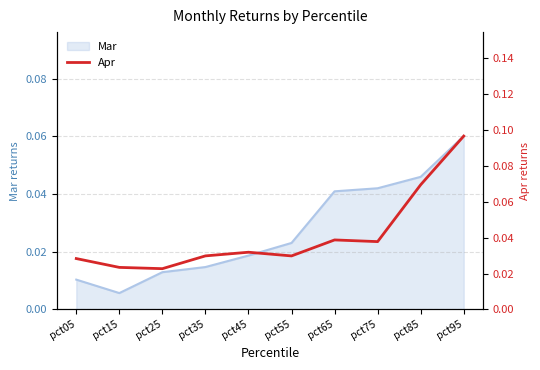

Reading right to left, extract all data points from this chart.

0.1	0.1	0.0	0.0	0.0	0.0	0.0	0.0	0.0	0.0